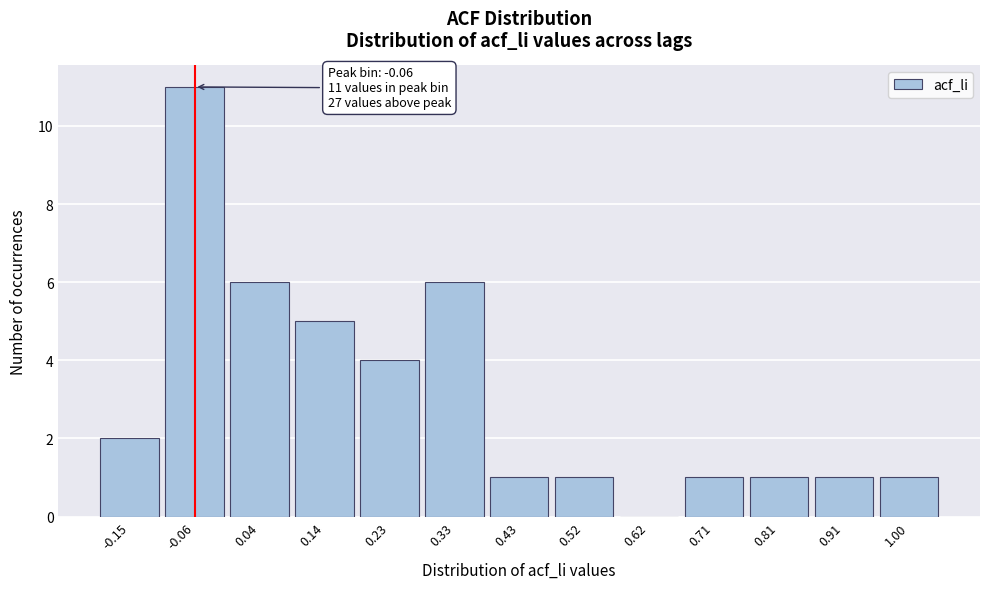

Which range on the x-axis has the tallest bar?

-0.10 to -0.01